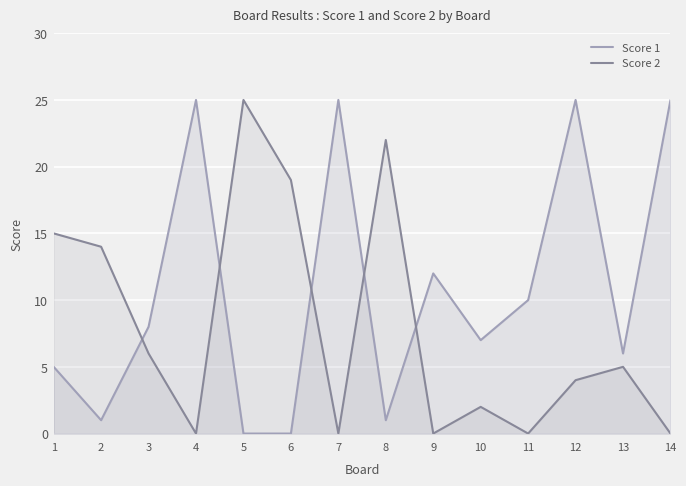

How many values in Score 2 are above zero?

9